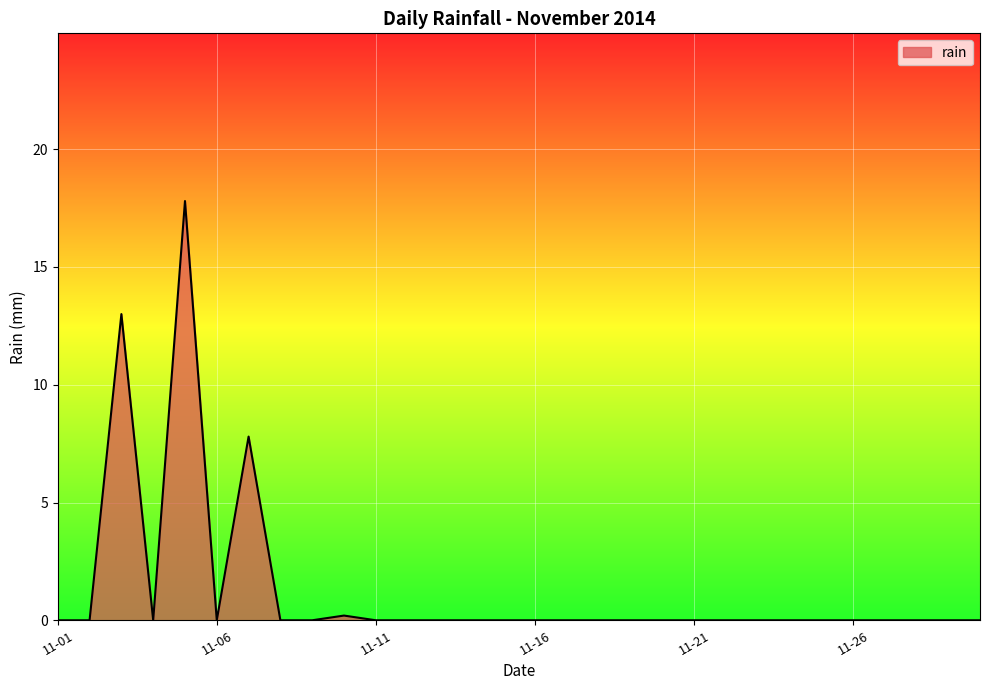

What is the difference between the maximum and minimum values?

17.8